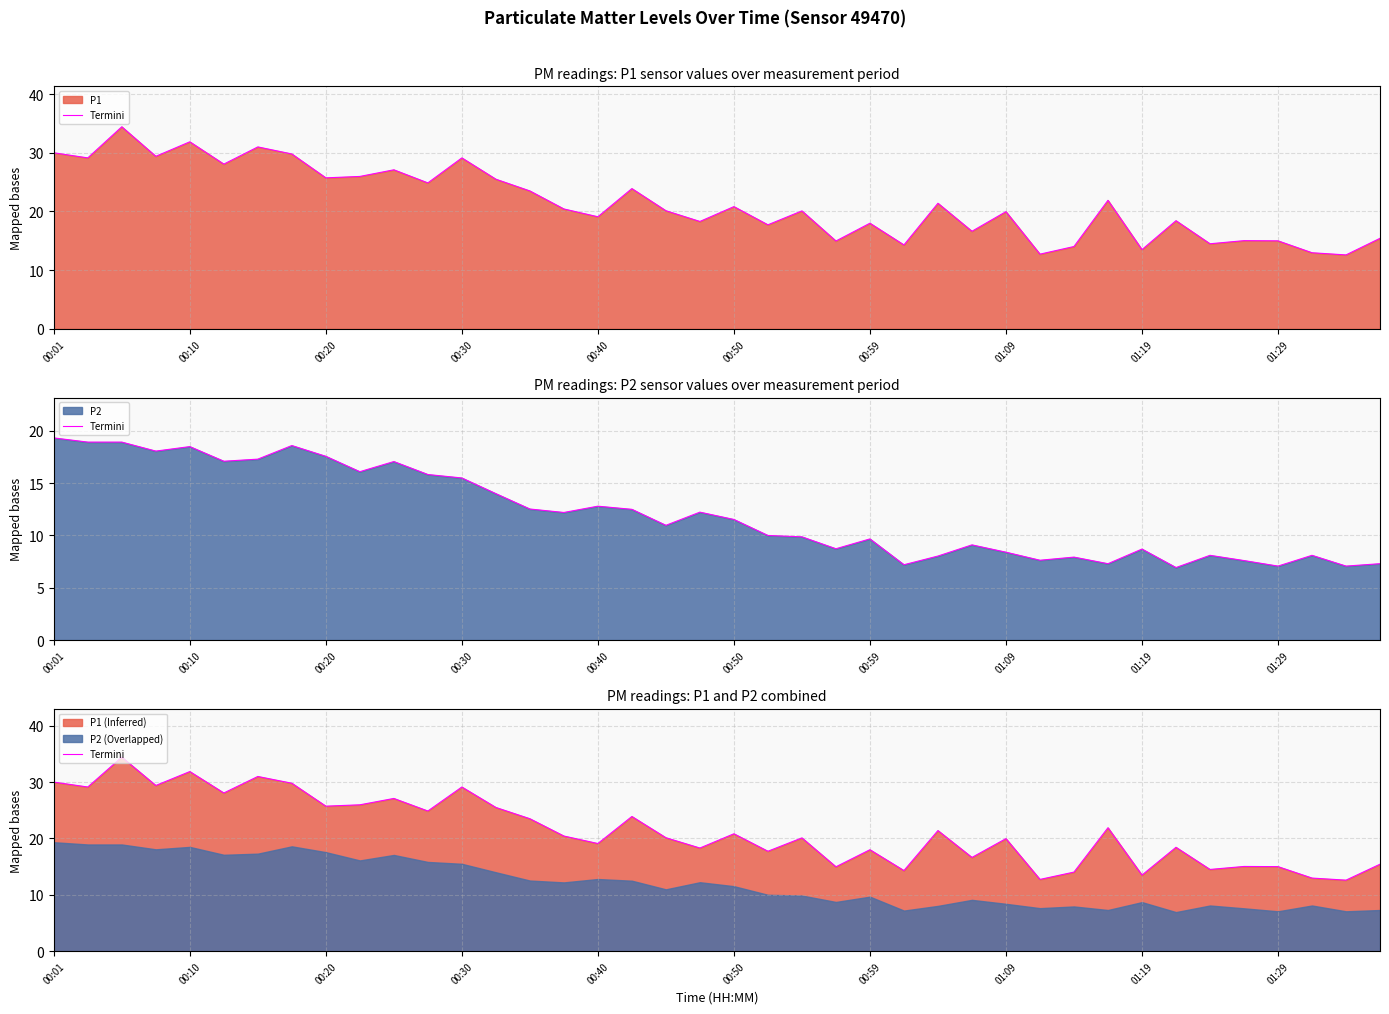

True or false: there are more than 2 points higher than both neighbors.

True